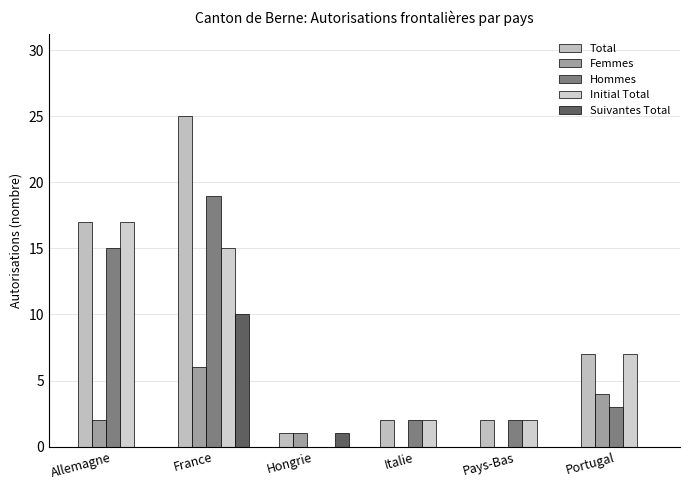

What position from the left is Pays-Bas?

5